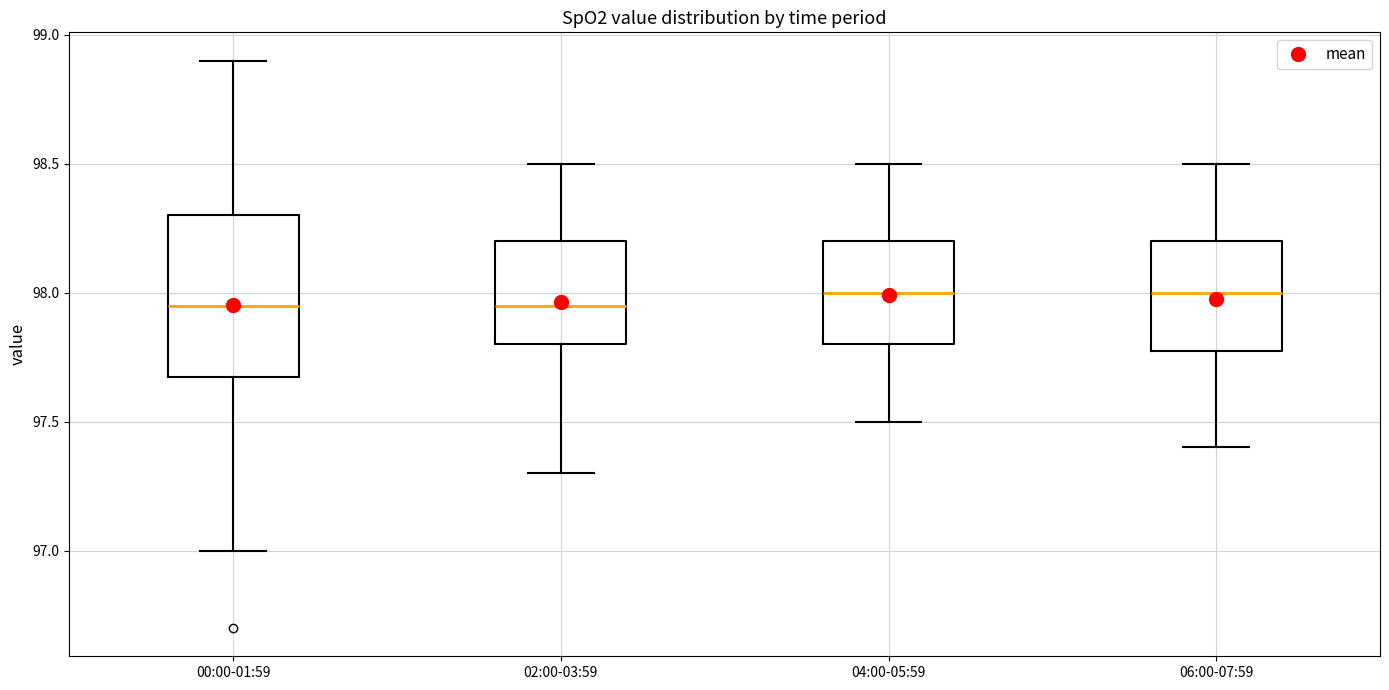

Where does the upper whisker of the box for 06:00-07:59 end on the y-axis? The values are not printed on the chart, so give them approximately, as read against the axis.

98.50